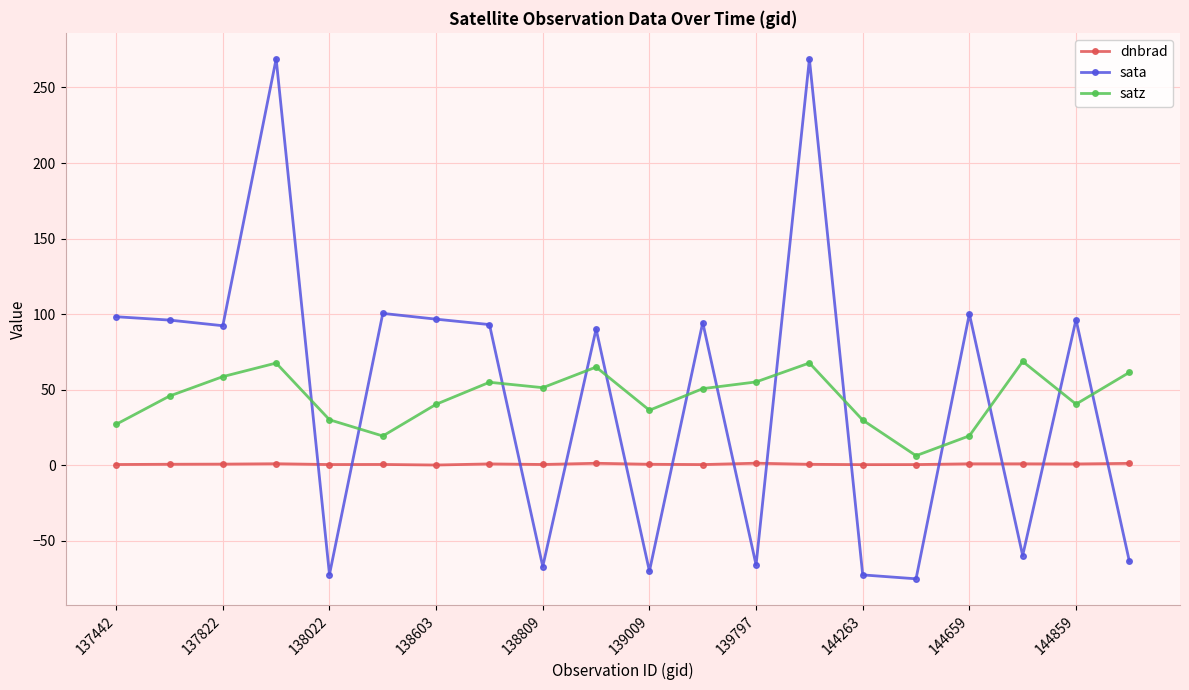

What is the value of the sata point at the 4th from the left?

268.9